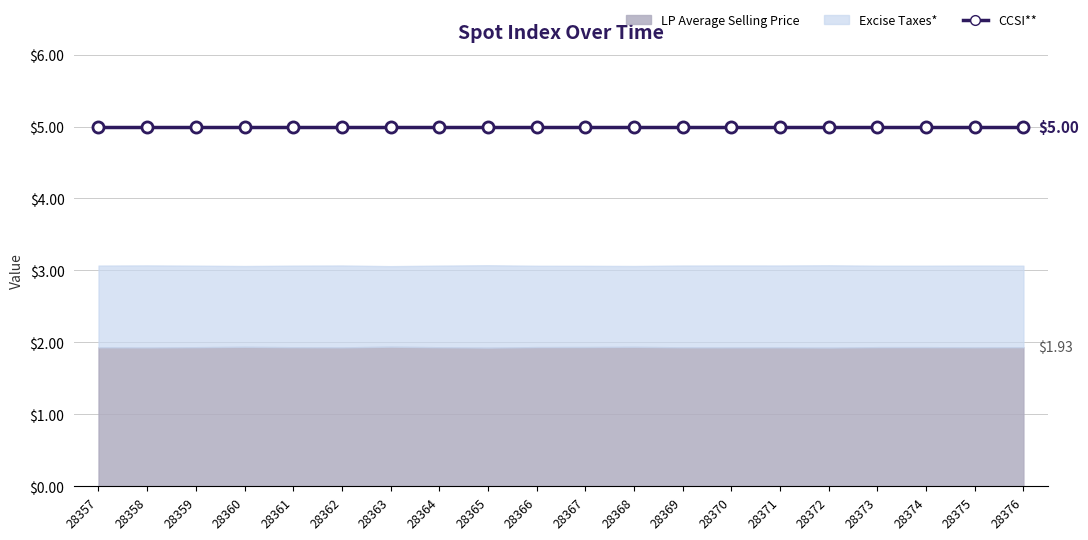

At which label does LP Average Selling Price reach its minimum?

28365